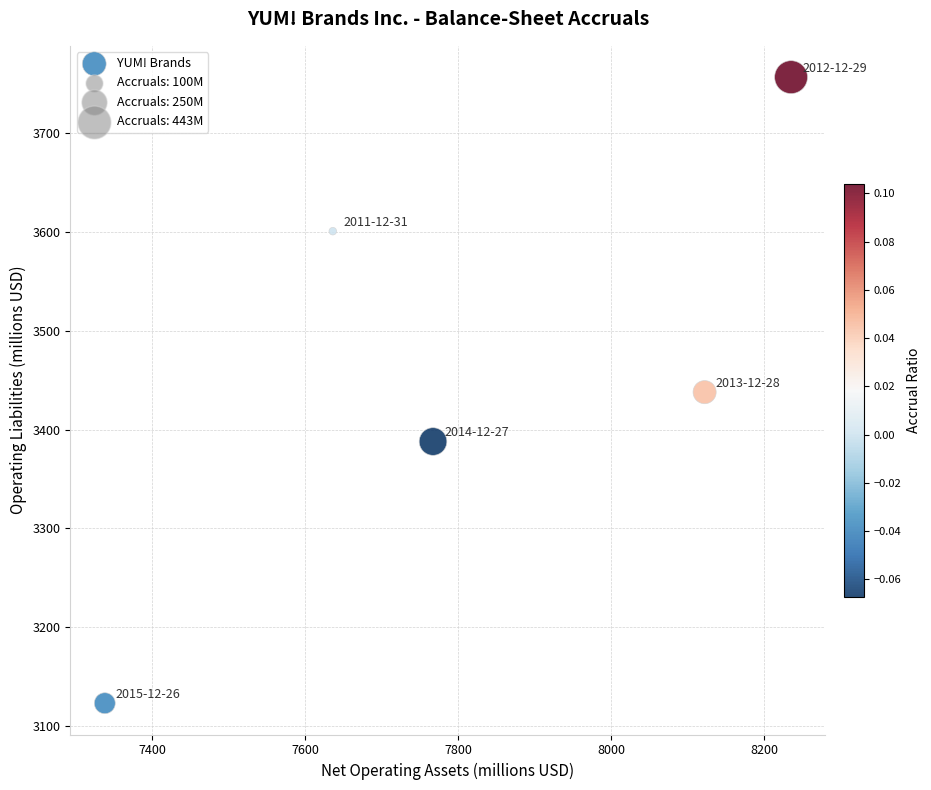

What is the range of Y values (max minus min)?

634